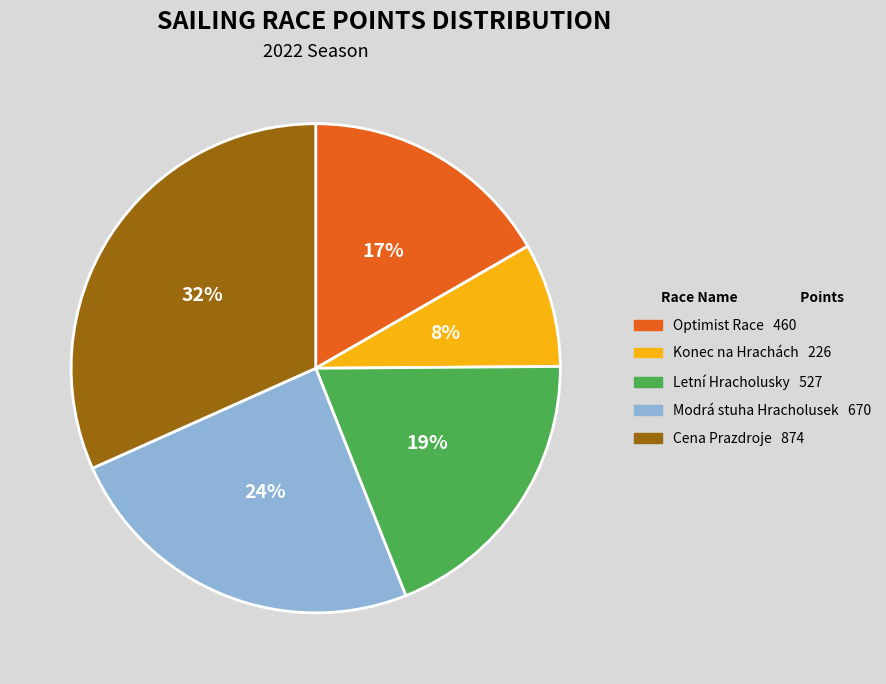

What percentage is the Cena Prazdroje slice, to the nearest percent?

32%